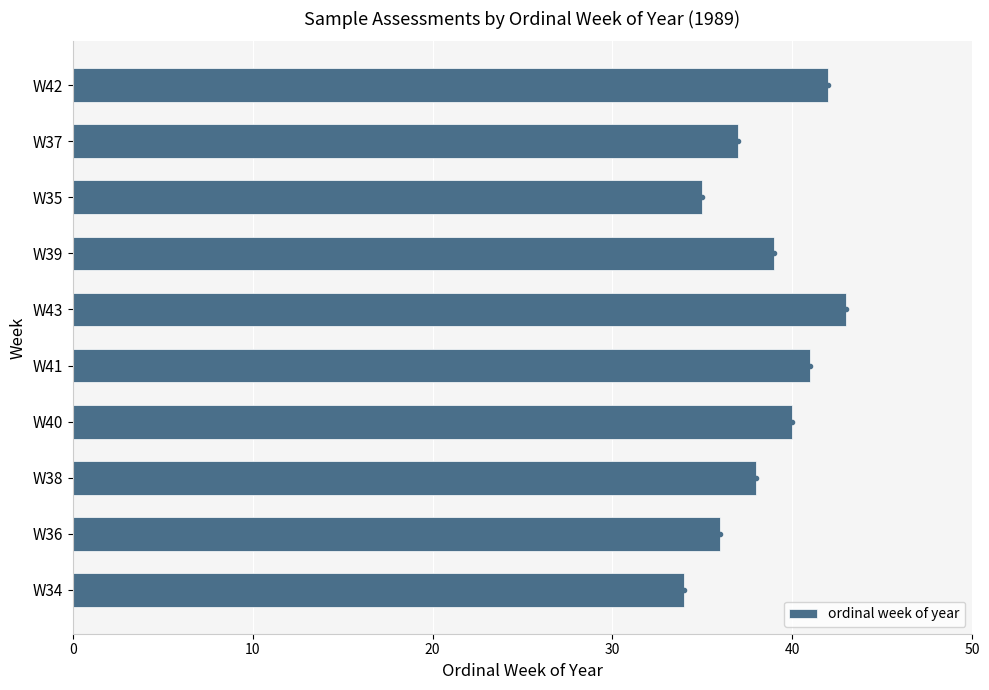

How many bars are there in total?

10